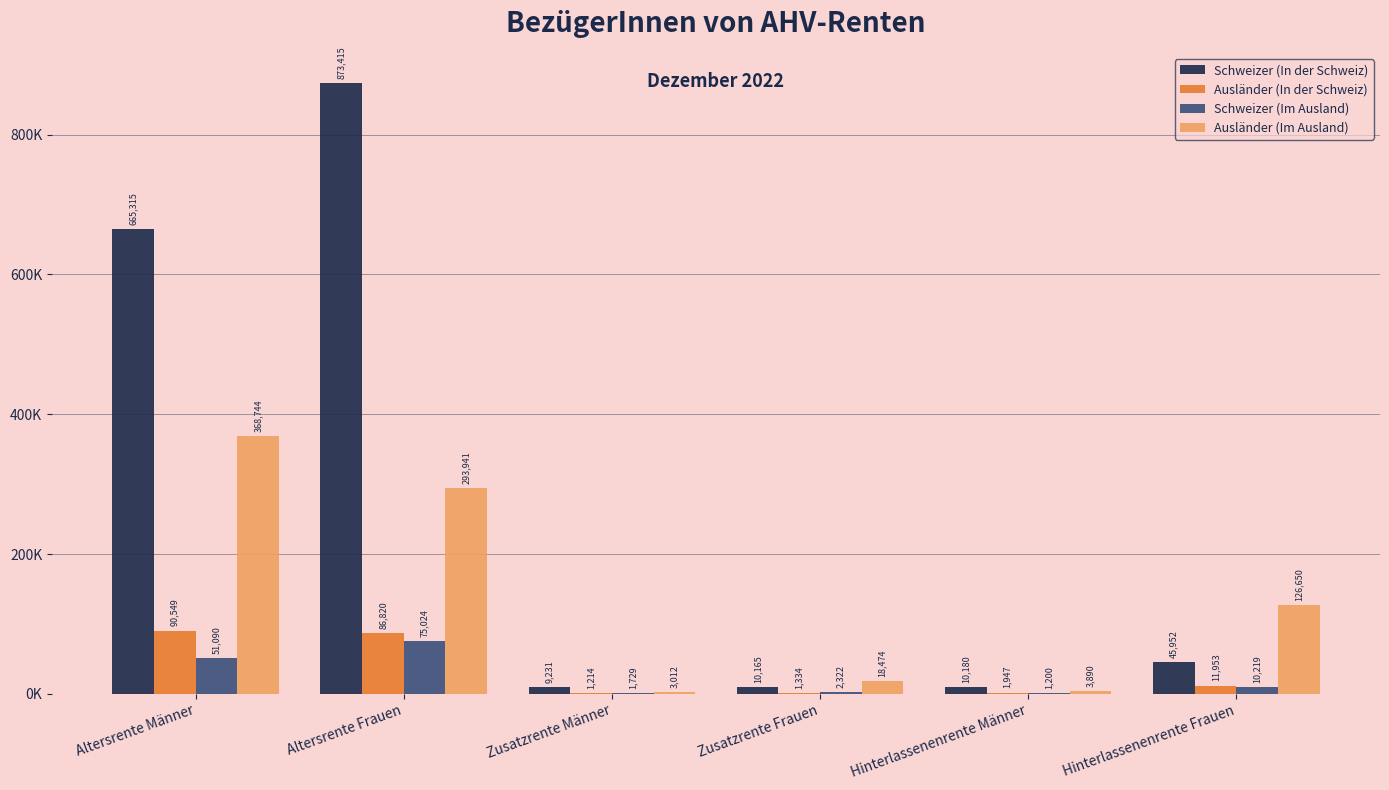

Does the chart contain stacked bars?

No